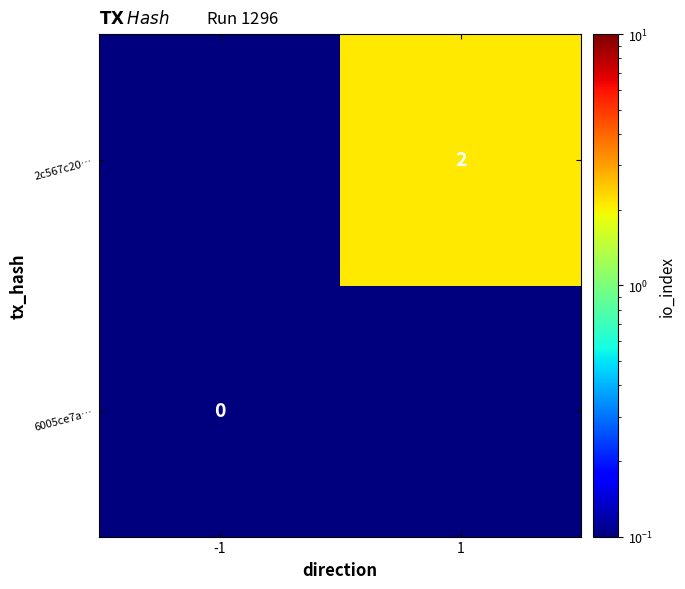

Between 1 and -1, which is larger?

1